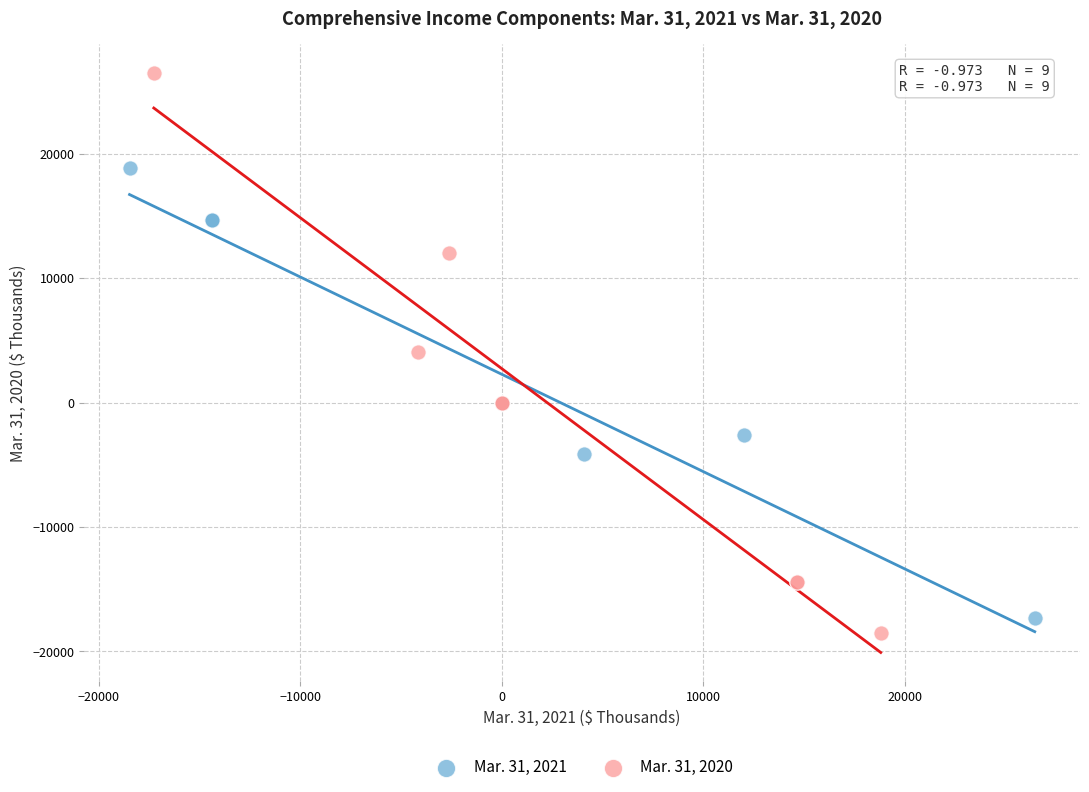

Which series has the widest spread of Y values?

Mar. 31, 2020